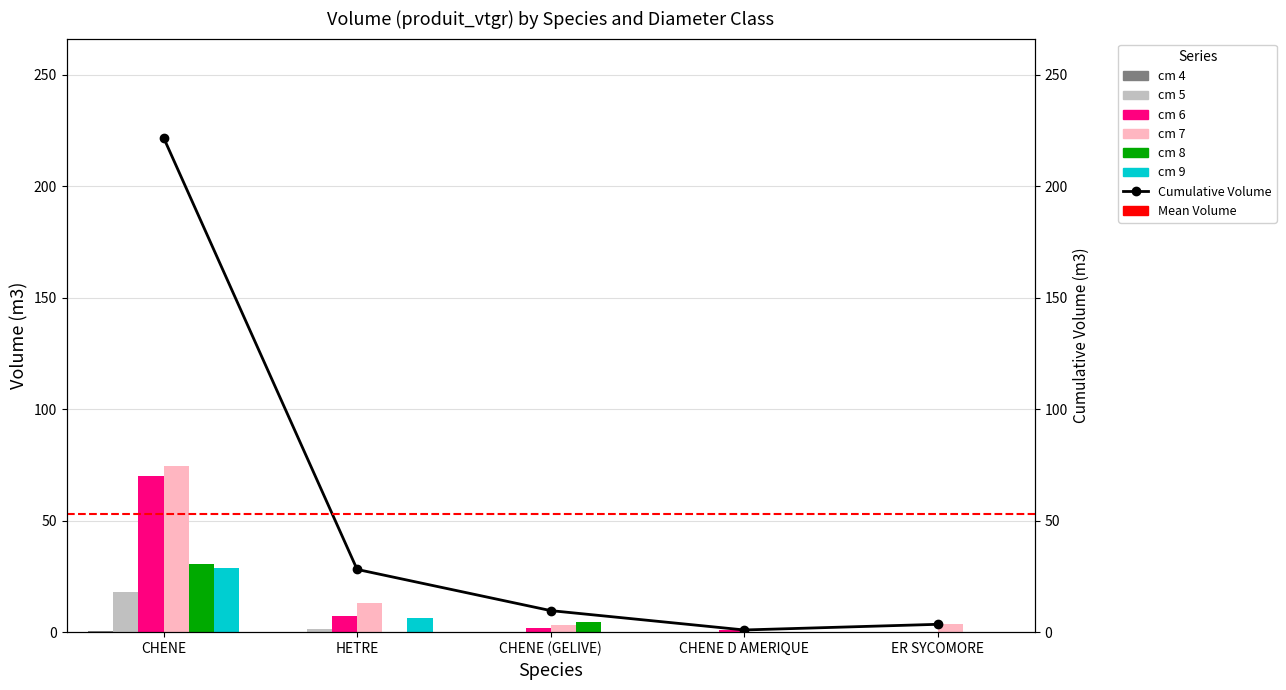

Which series has the widest spread of values?

cm 7